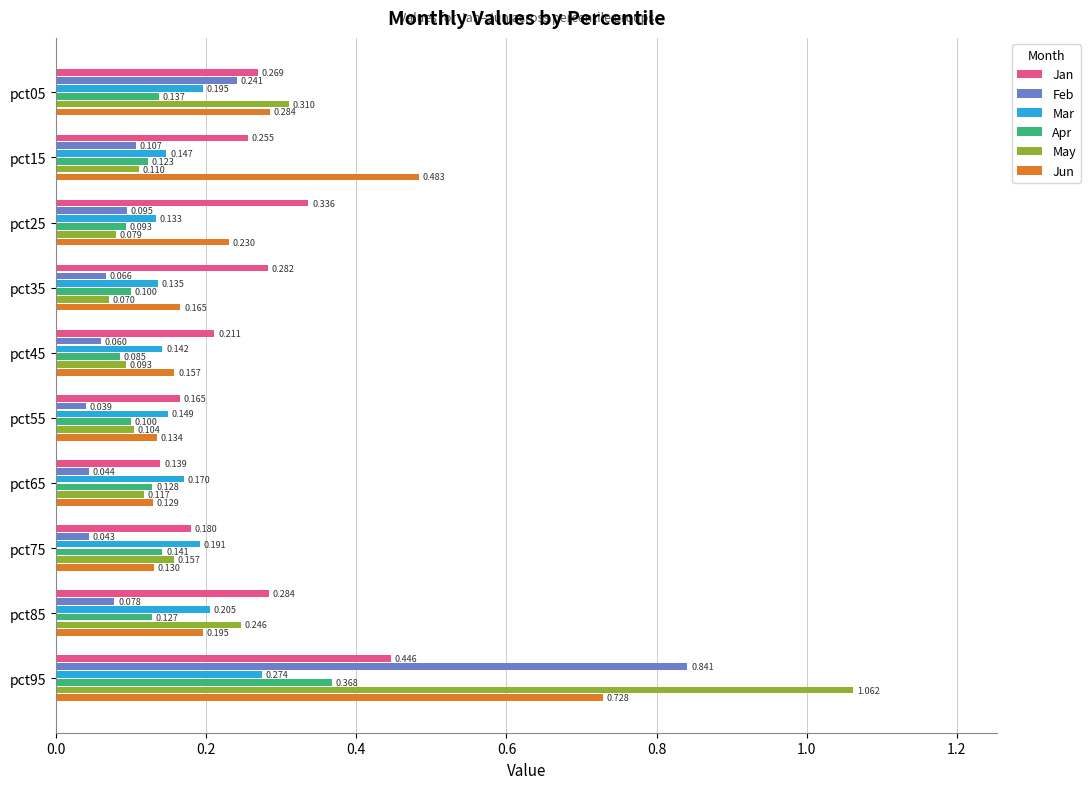

Rank the series by their maximum value, from lowest to highest.

Mar, Apr, Jan, Jun, Feb, May